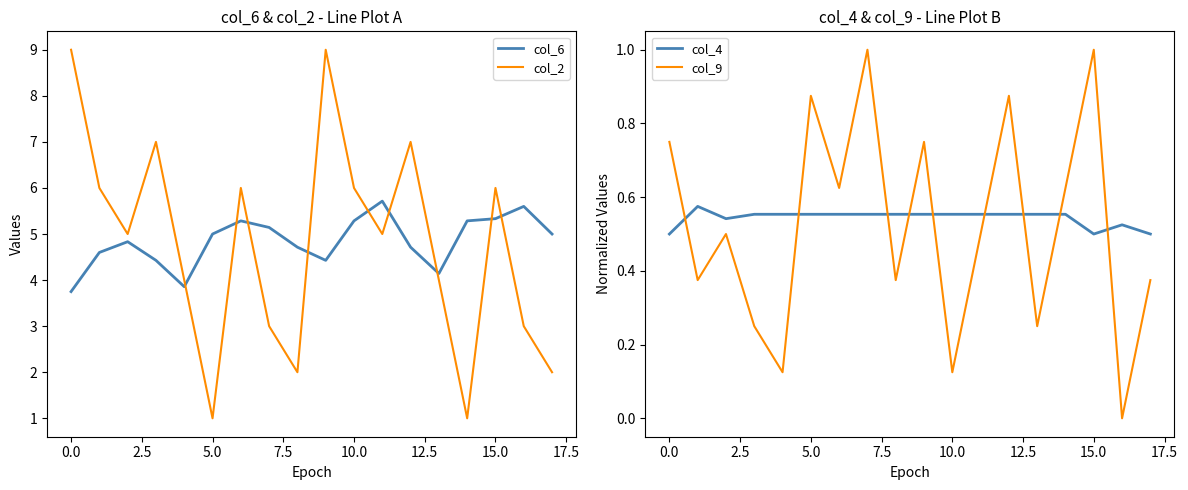

The col_4 series shows 0.8 at 10.0. True or false?

False